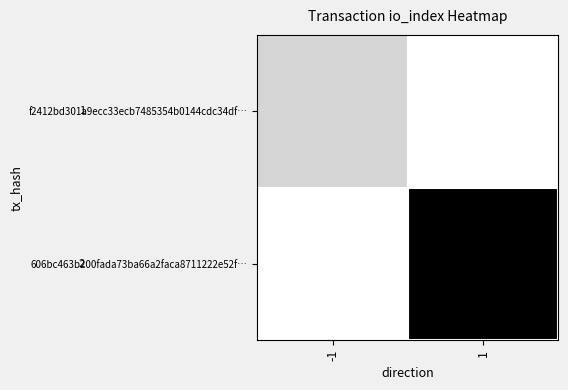

Which category has the lowest value across all series?

-1